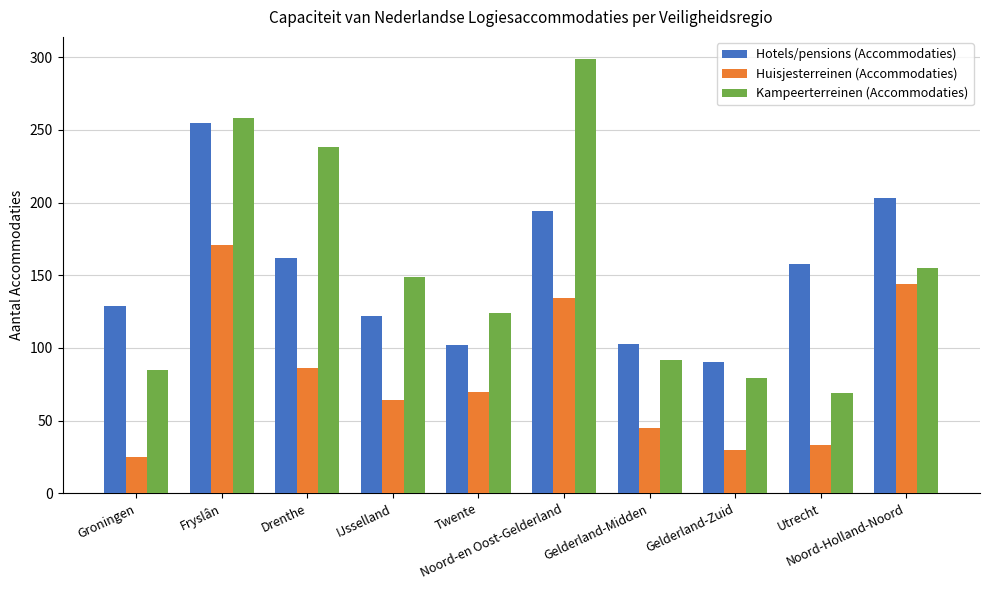

What is the label of the 3rd bar from the right?

Gelderland-Zuid